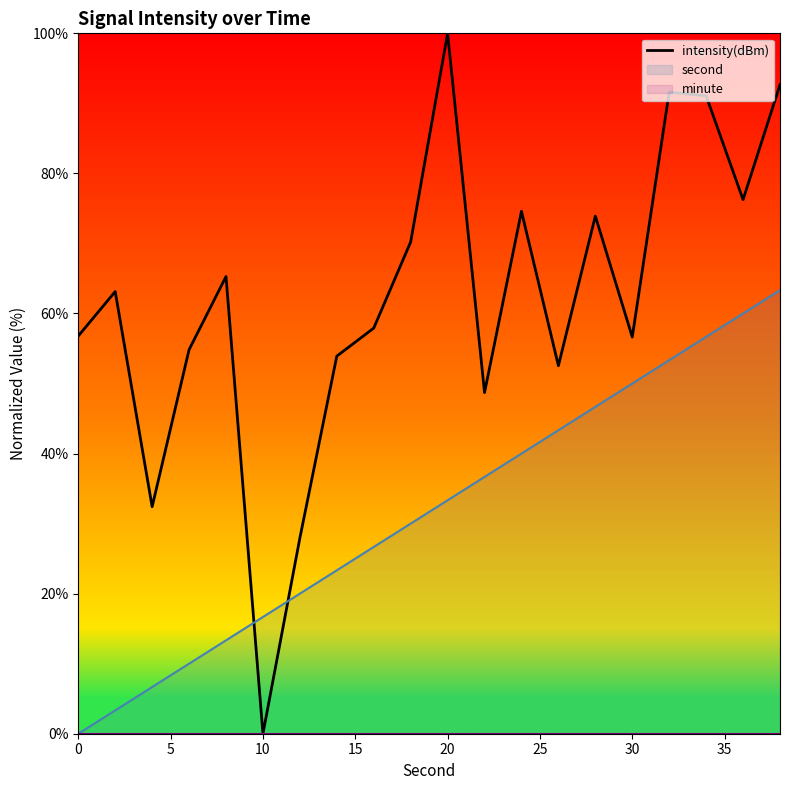

Which category has the highest value in the intensity(dBm) series?

20